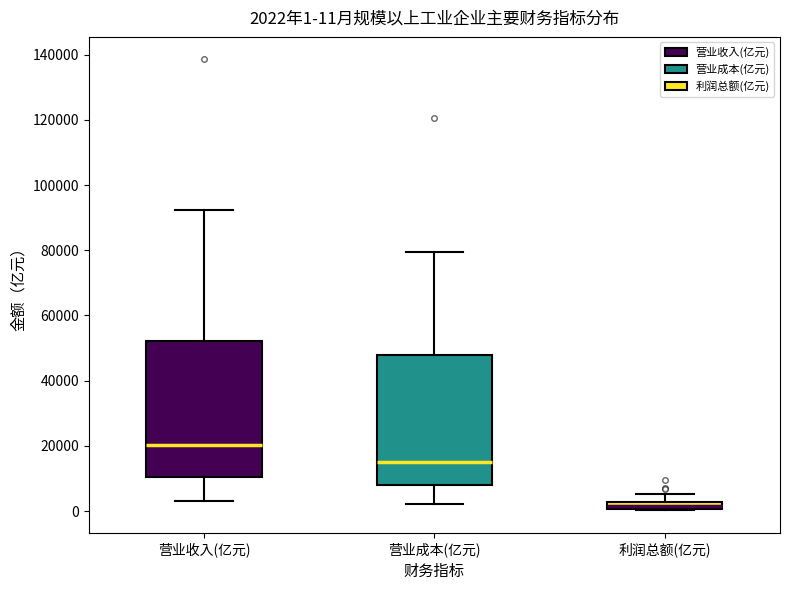

Which box has the lowest median line?

利润总额(亿元)